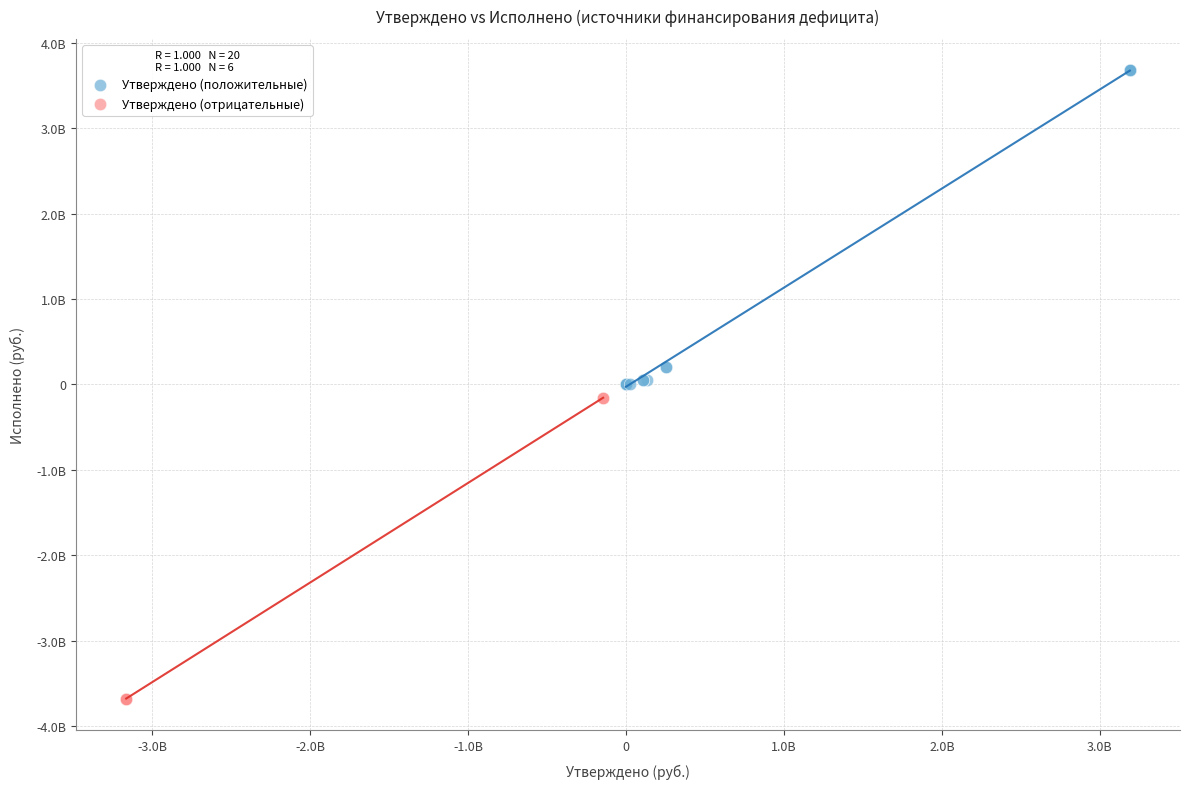

Which series has the largest Y range (max minus min)?

Утверждено (положительные)